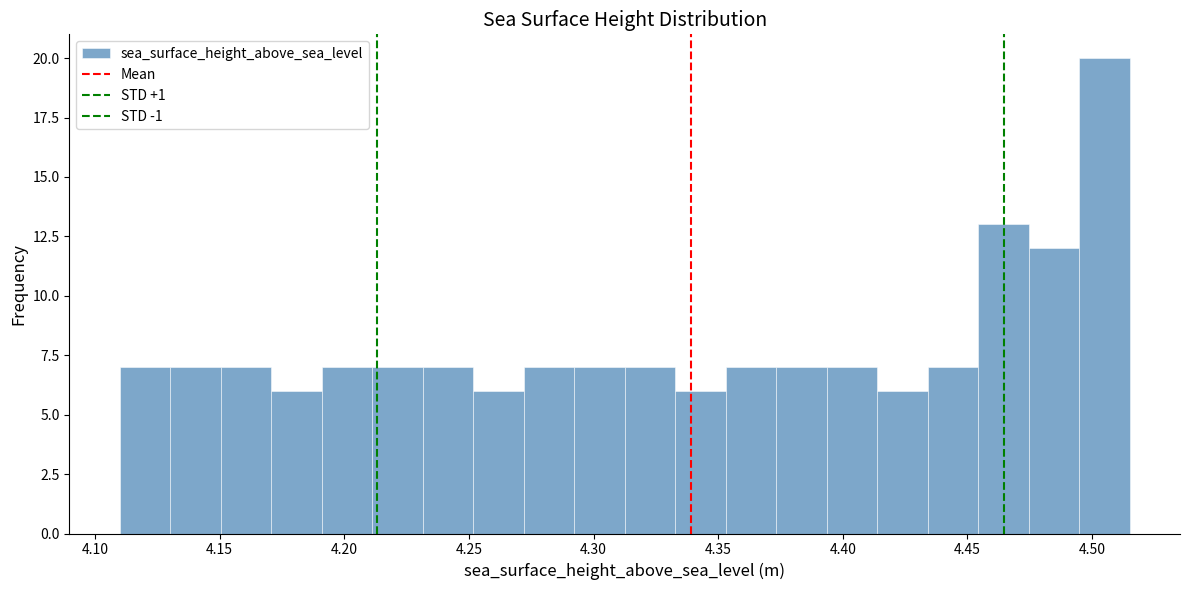

Which range on the x-axis has the tallest bar?

4.495 to 4.515